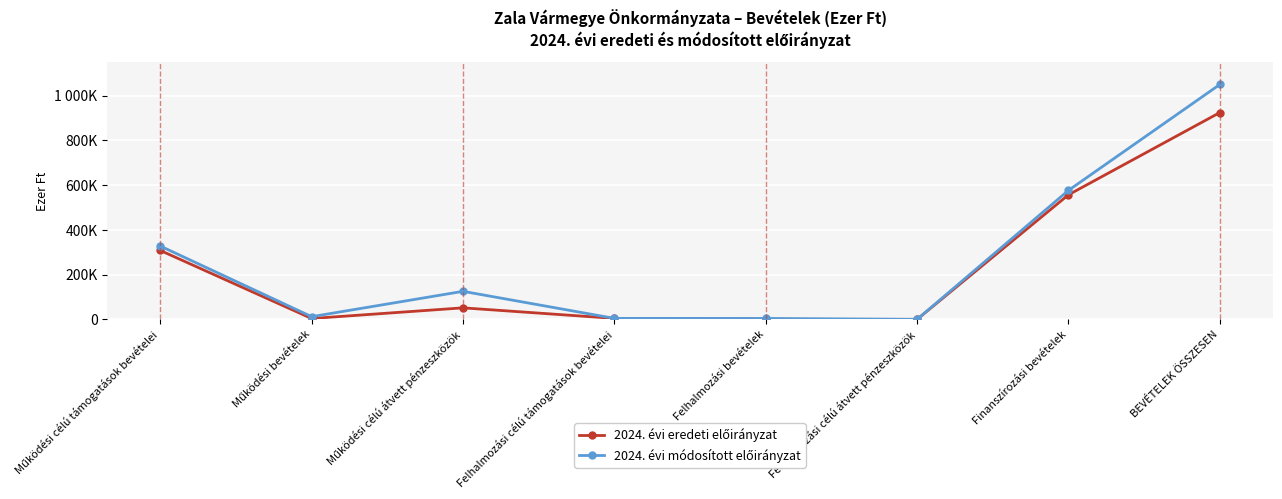

At which label does 2024. évi módosított előirányzat reach its minimum?

Felhalmozási célú átvett pénzeszközök